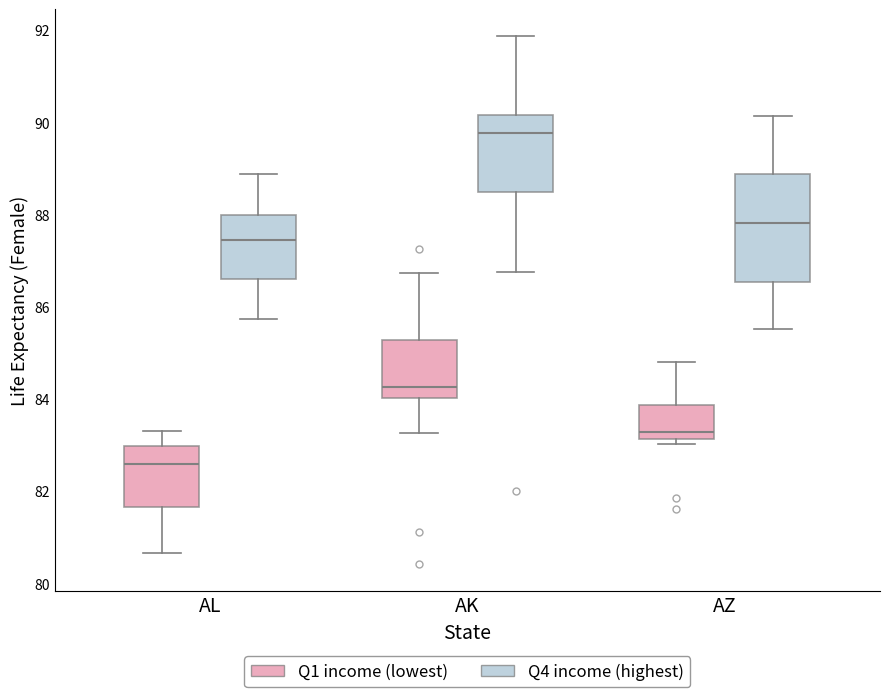

Reading left to right, transcribe this box plot: for each box, give where its median line is, the range the box spans, and where its two whiskers end, as read against the y-axis. The values are not printed on the chart, so give them approximately, as read against the axis.

AL (Q1 income (lowest)): median 82.6, box 81.6 to 83.0, whiskers 80.6 to 83.4
AL (Q4 income (highest)): median 87.4, box 86.6 to 88.0, whiskers 85.8 to 88.8
AK (Q1 income (lowest)): median 84.2, box 84.0 to 85.2, whiskers 83.2 to 86.8
AK (Q4 income (highest)): median 89.8, box 88.4 to 90.2, whiskers 86.8 to 91.8
AZ (Q1 income (lowest)): median 83.2 (just above the box's lower edge), box 83.2 to 83.8, whiskers 83.0 to 84.8
AZ (Q4 income (highest)): median 87.8, box 86.6 to 88.8, whiskers 85.6 to 90.2